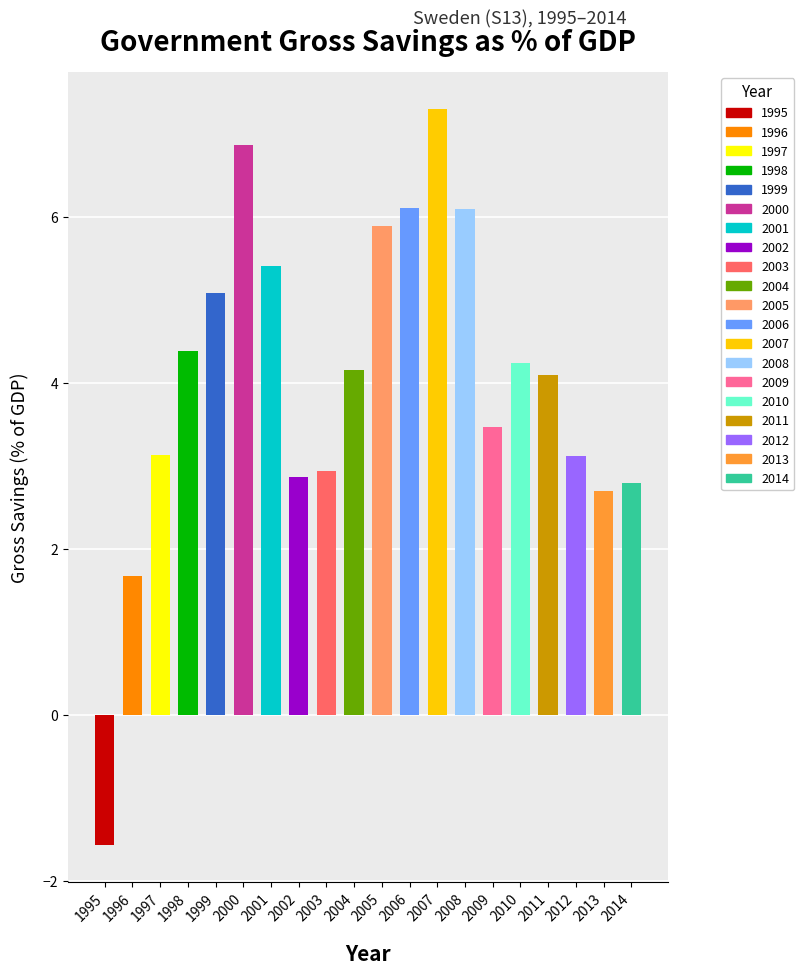

The value at 2008 is 6.1. True or false?

True